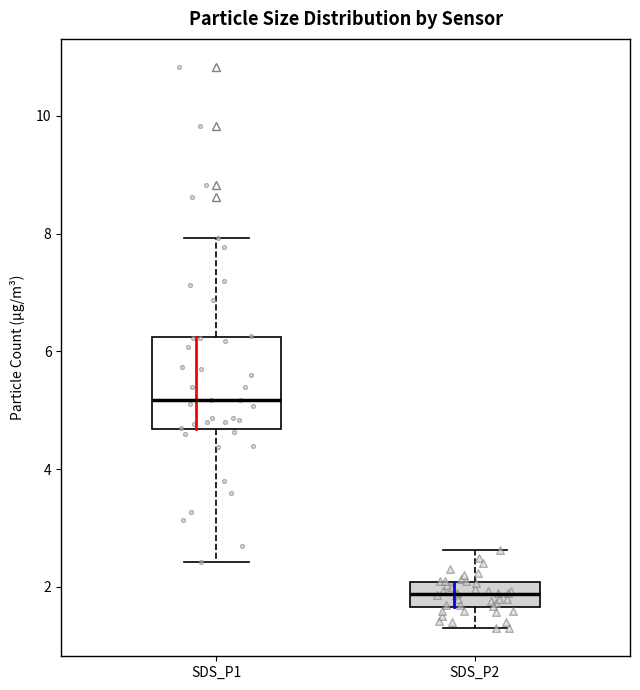

Which box's median line is the lowest?

SDS_P2